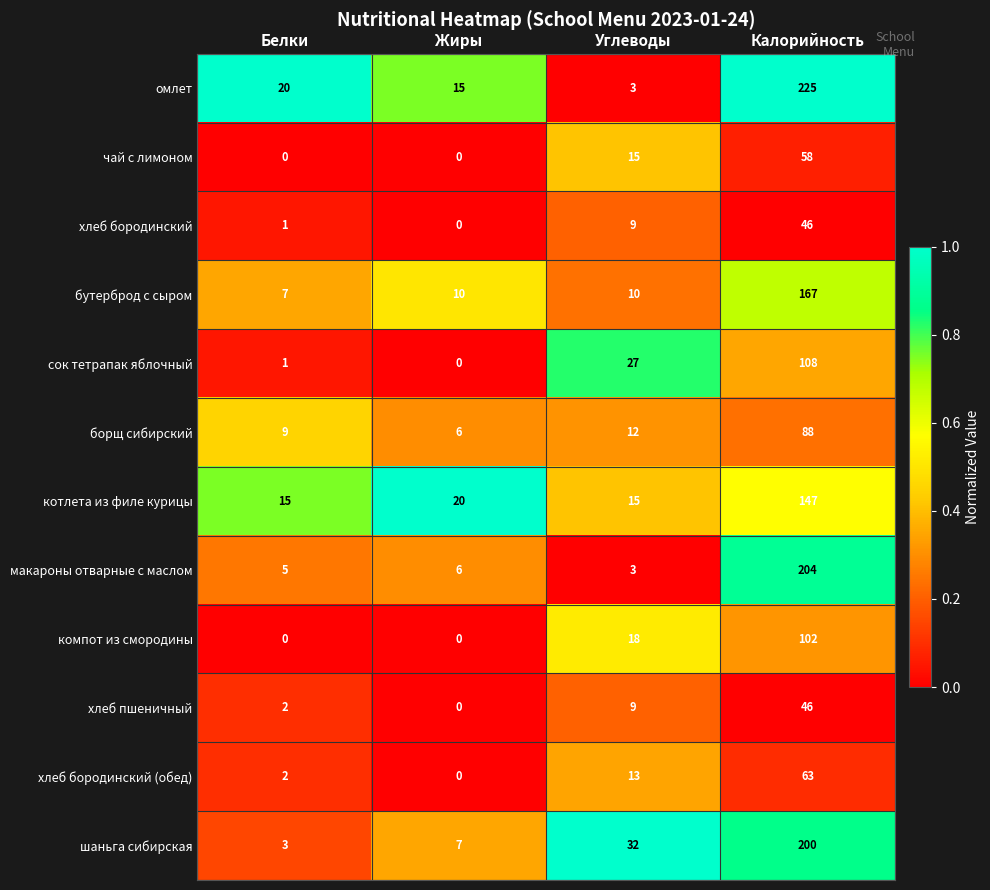

What is the difference between the хлеб бородинский (обед) values at Калорийность and Жиры?

63